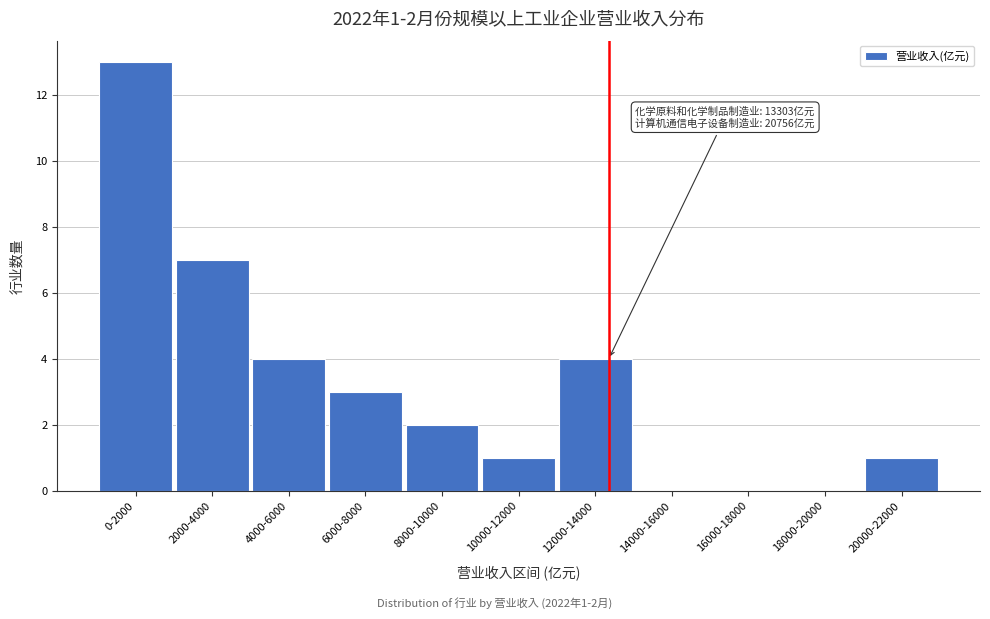

Reading right to left, extract all data points from this chart.

20000-22000=1	18000-20000=0	16000-18000=0	14000-16000=0	12000-14000=4	10000-12000=1	8000-10000=2	6000-8000=3	4000-6000=4	2000-4000=7	0-2000=13